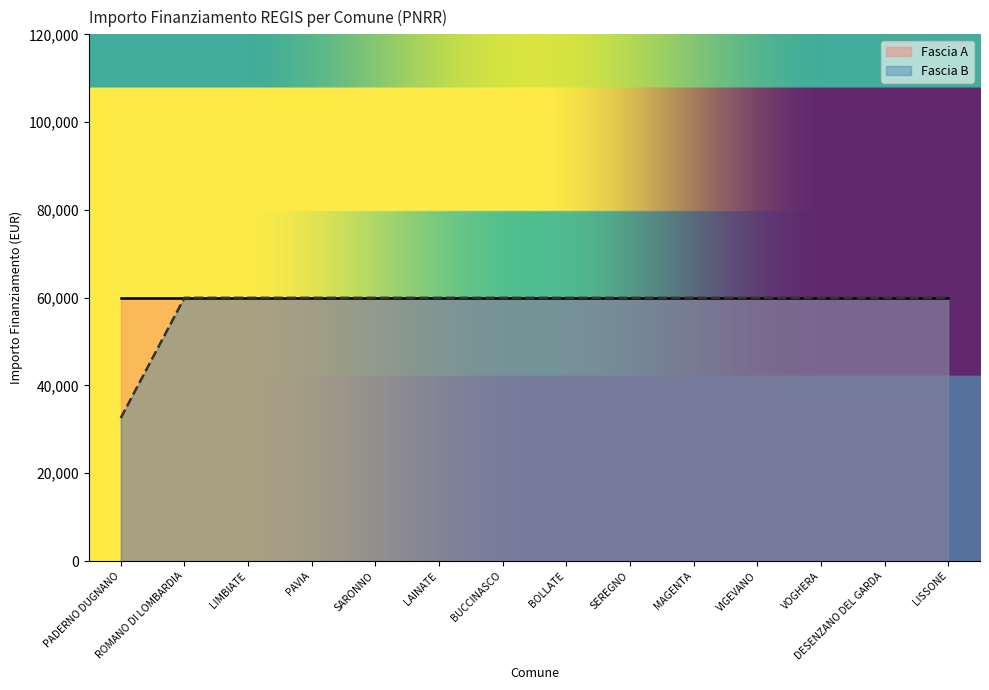

Approximately how many times larger is the value at DESENZANO DEL GARDA compared to LISSONE?

1.0